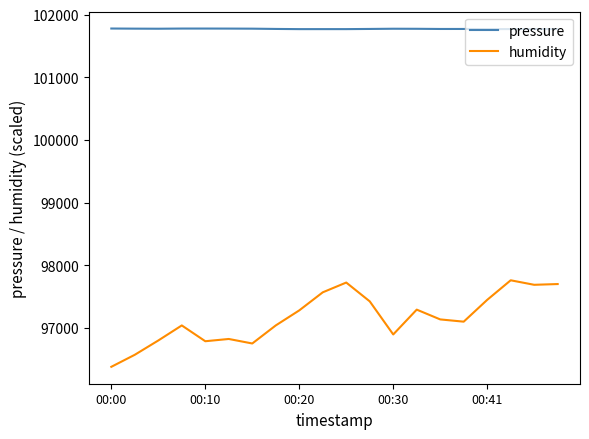

Which series has the largest total across all categories?

pressure